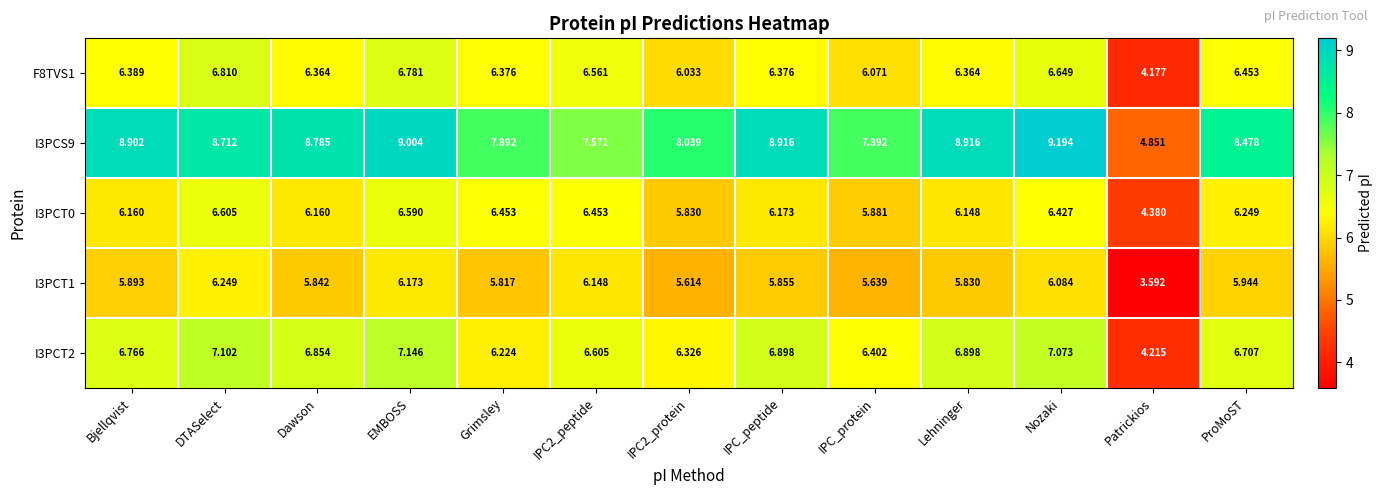

At which label is I3PCT0 closest to 5?

Patrickios